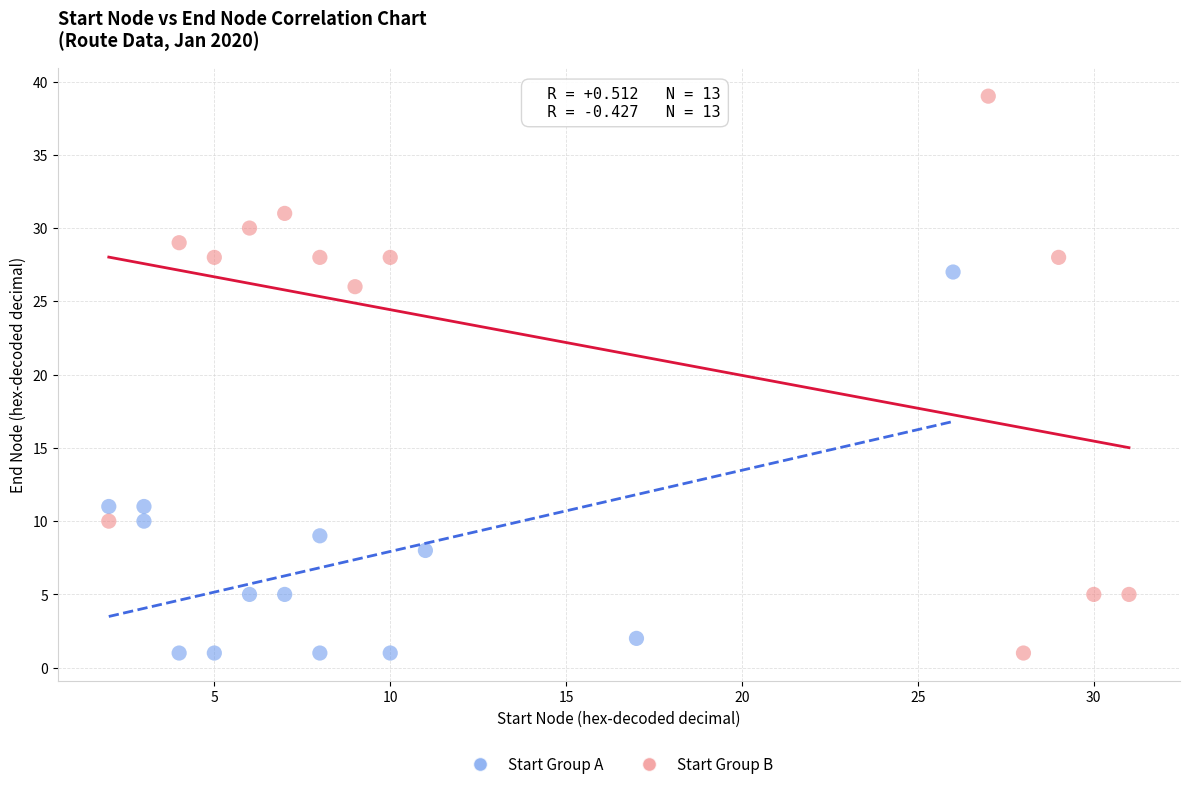

Which series contains the highest Y value?

Start Group B